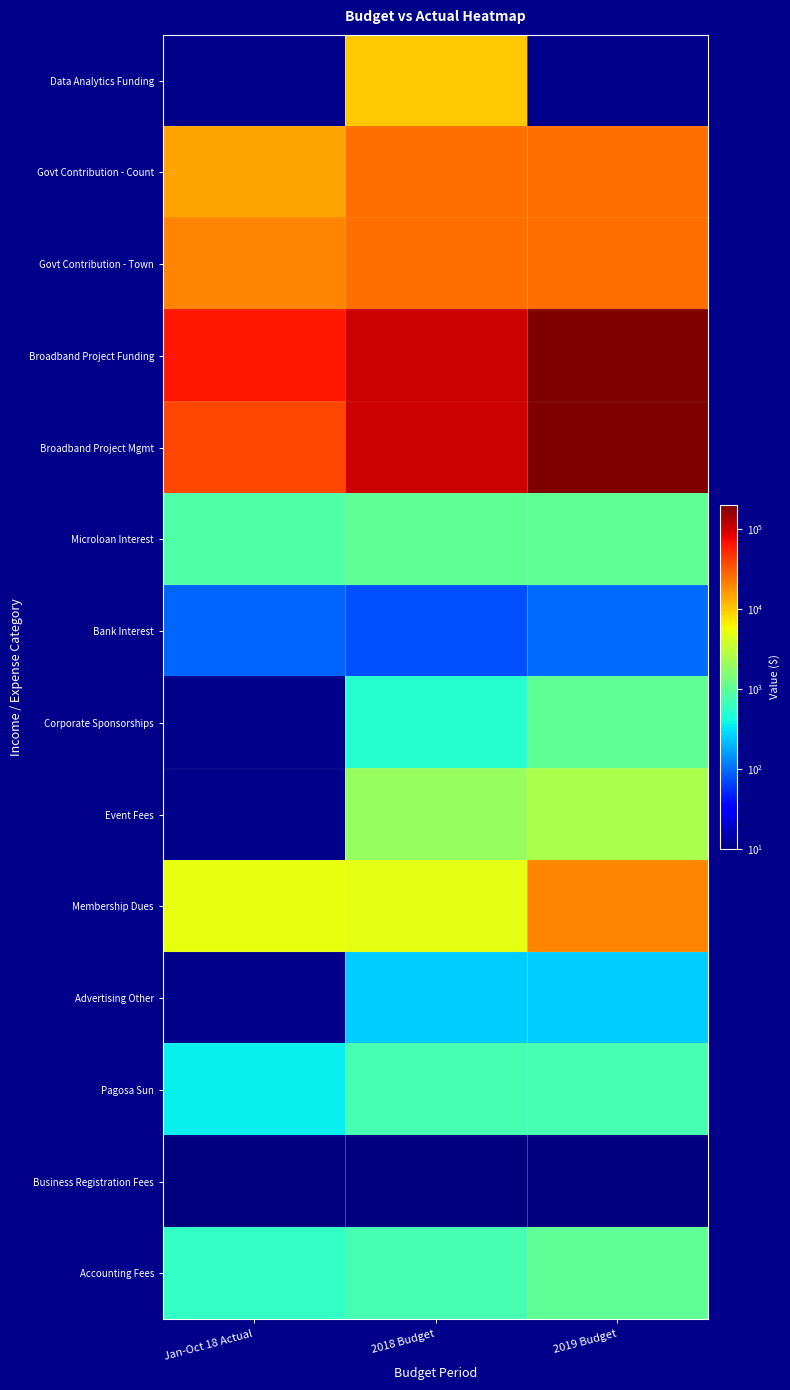

Between Jan-Oct 18 Actual and 2019 Budget, which is larger?

Jan-Oct 18 Actual